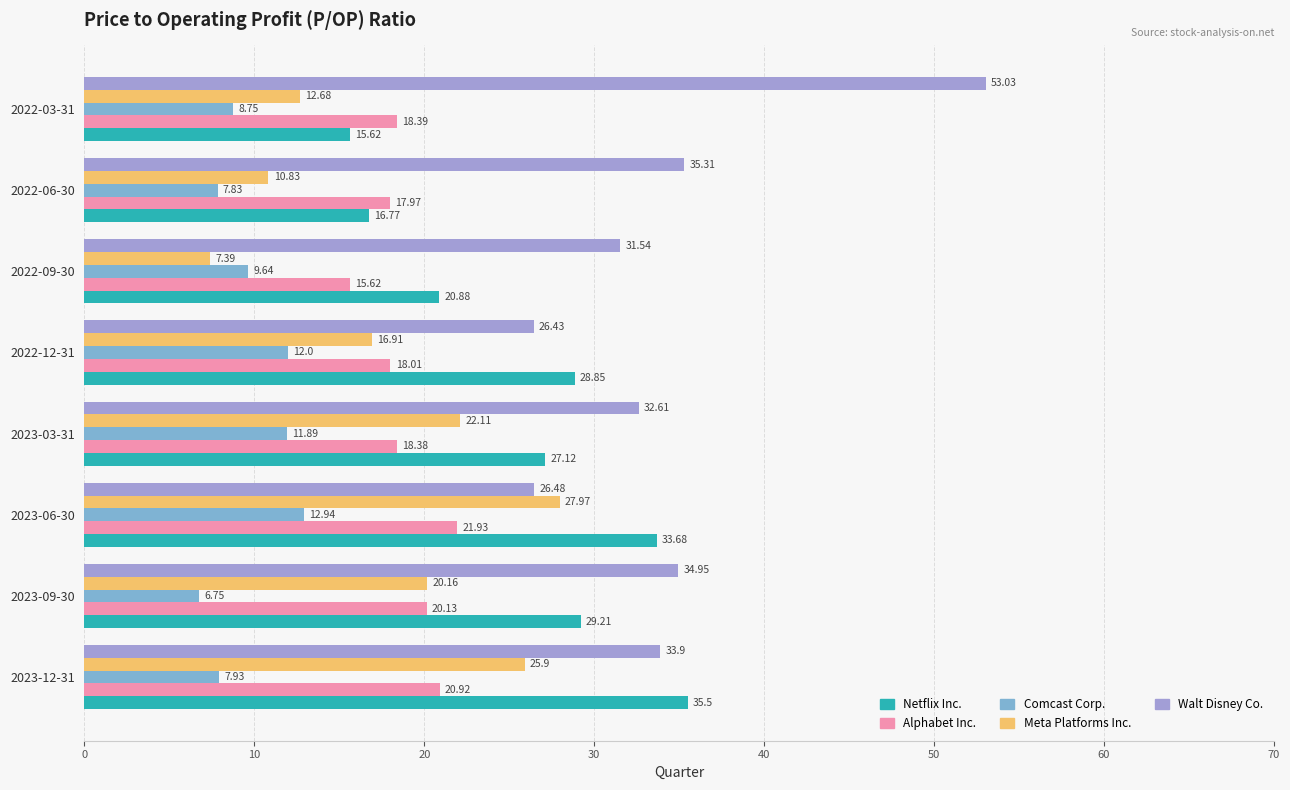

What is the difference between the highest and lowest values at 2023-06-30?

20.7